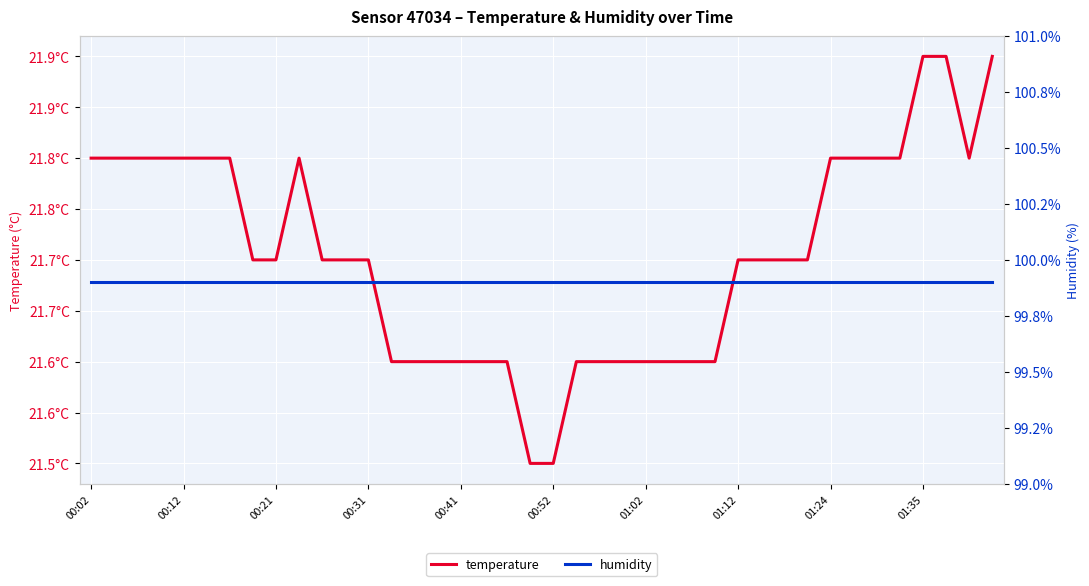

Which series has the largest total across all categories?

humidity